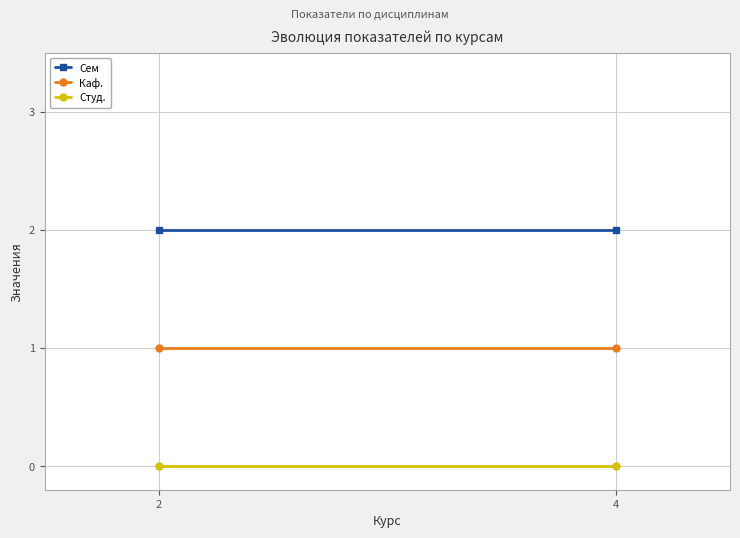

Reading left to right, extract all data points from this chart.

Сем: 2	2
Каф.: 1	1
Студ.: 0	0